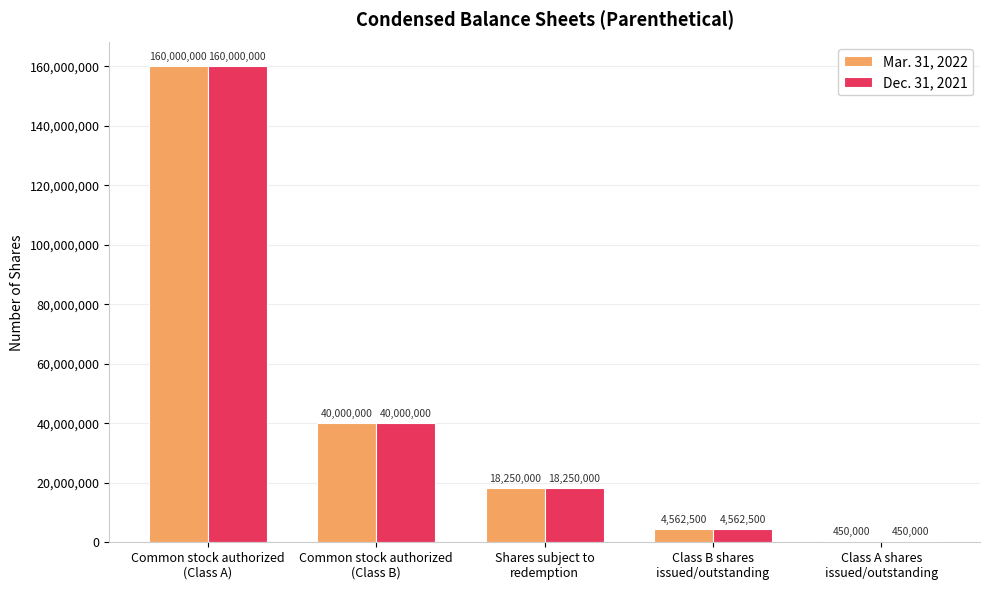

True or false: Dec. 31, 2021 has a value of 18773069 at Common stock authorized
(Class B).

False